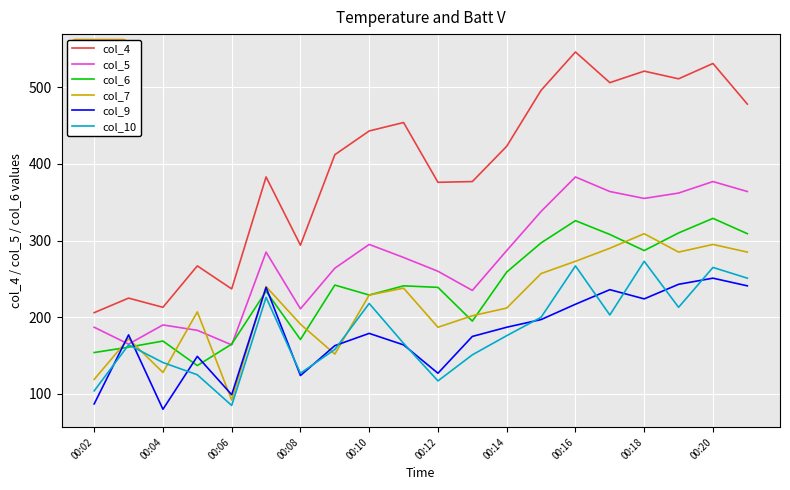

True or false: col_5 and col_9 cross at least once.

True